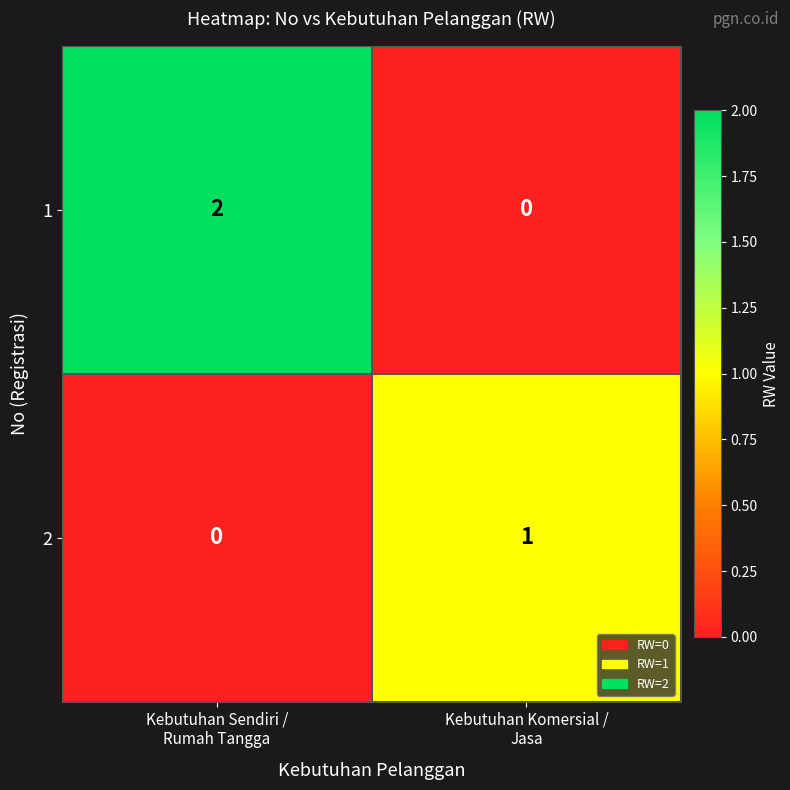

List the series in order of their peak value, lowest first.

2, 1